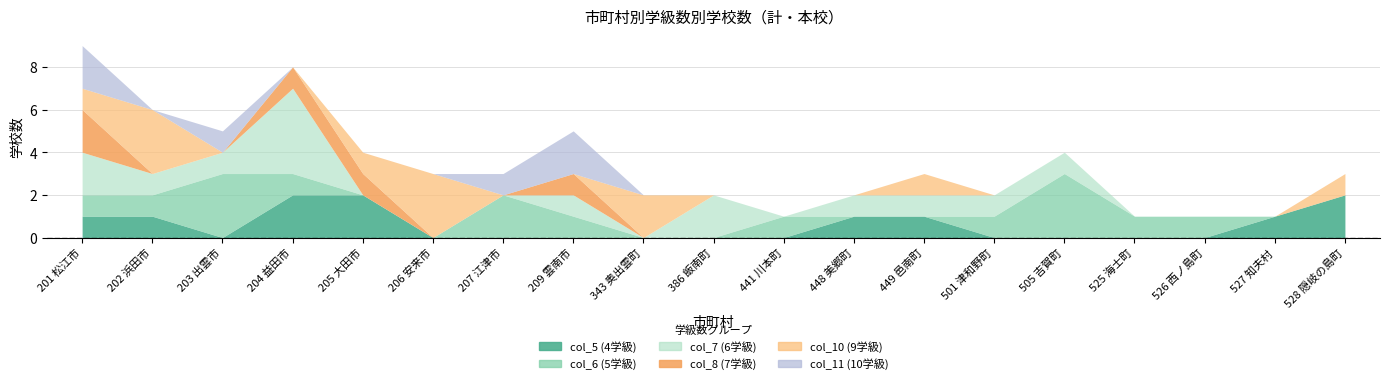

At which category is the sum across all series the highest?

201 松江市